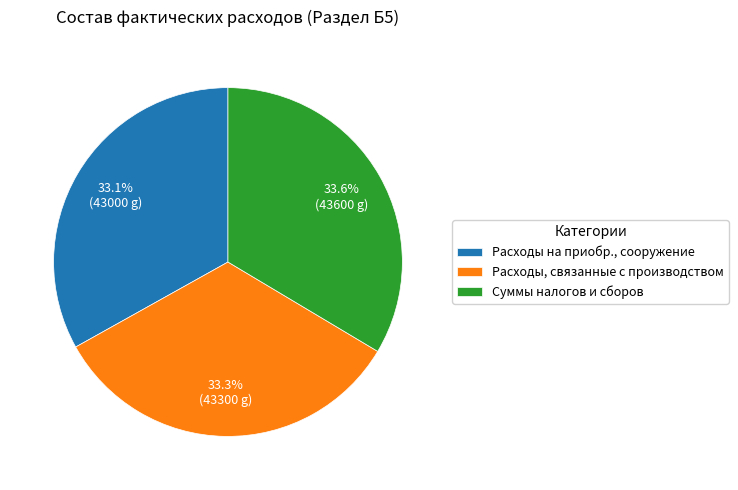

Rank the categories by value from highest to lowest.

Суммы налогов и сборов, Расходы, связанные с производством, Расходы на приобр., сооружение